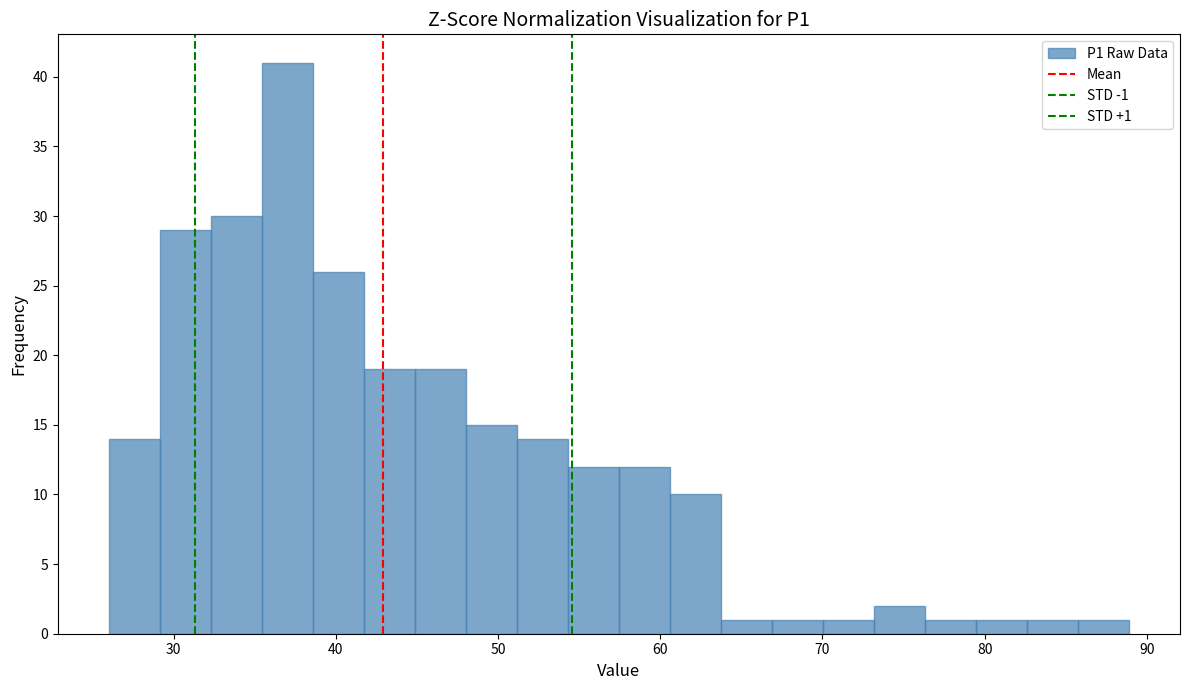

Around what value on the x-axis is the tallest bar? Give the approximate position of its centre, as read against the axis.

37